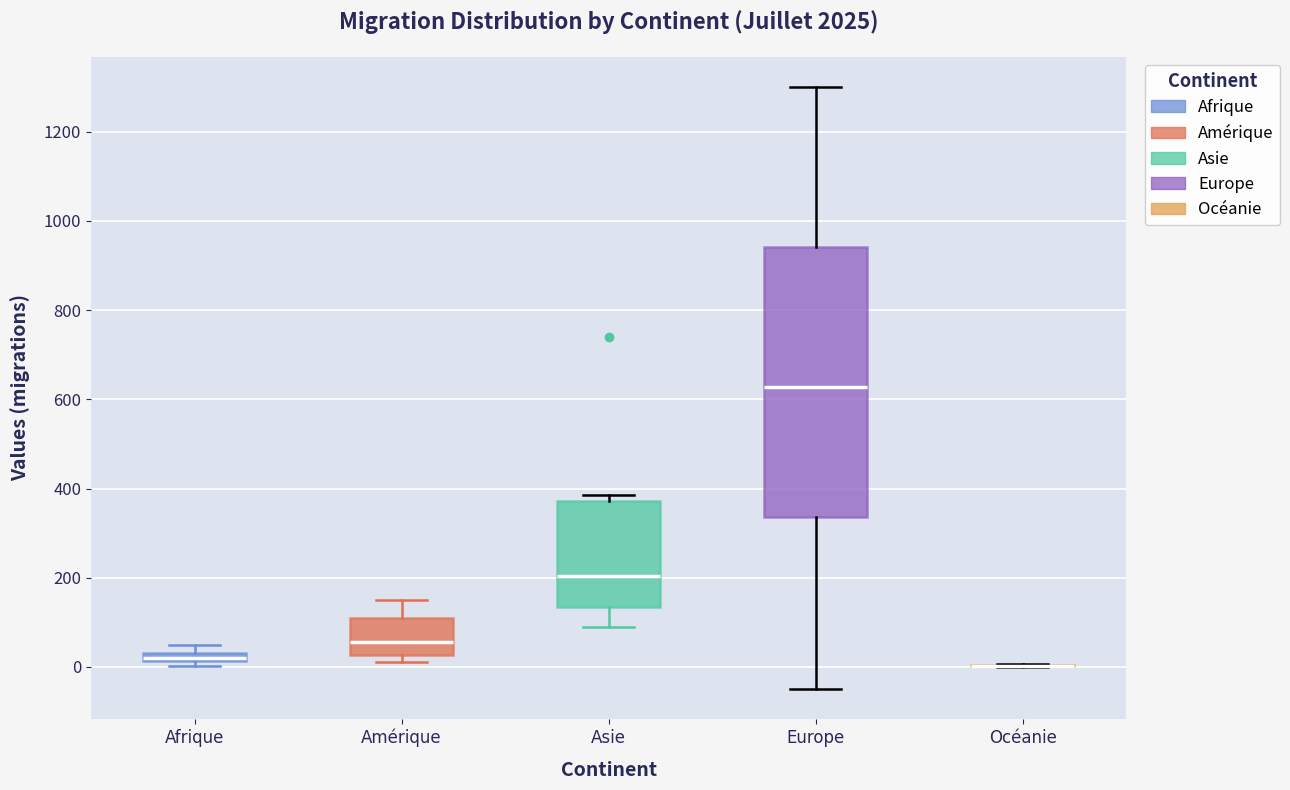

Comparing the boxes themselves (not the whiskers), which one is the tallest?

Europe